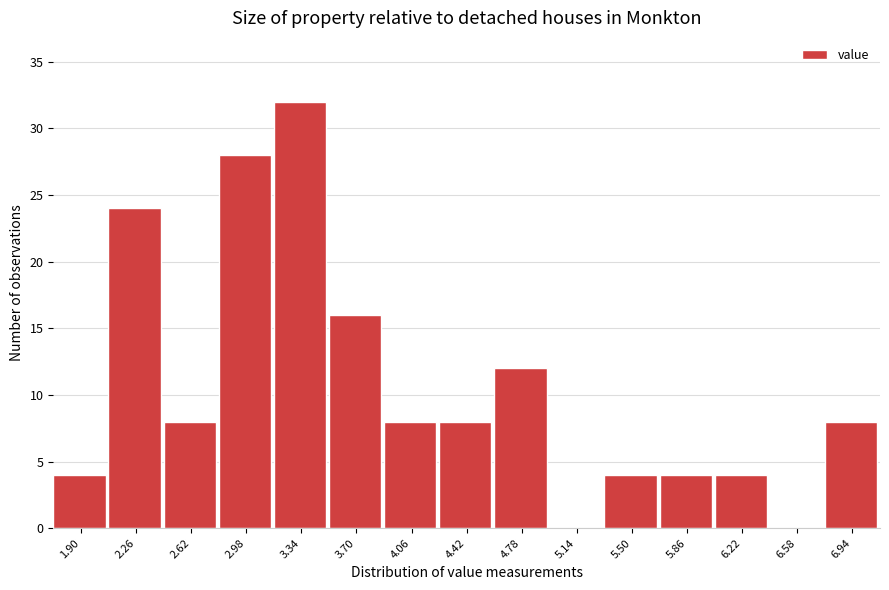

Reading right to left, what are all the values shown in this chart?

6.94=8	6.58=0	6.22=4	5.86=4	5.50=4	5.14=0	4.78=12	4.42=8	4.06=8	3.70=16	3.34=32	2.98=28	2.62=8	2.26=24	1.90=4